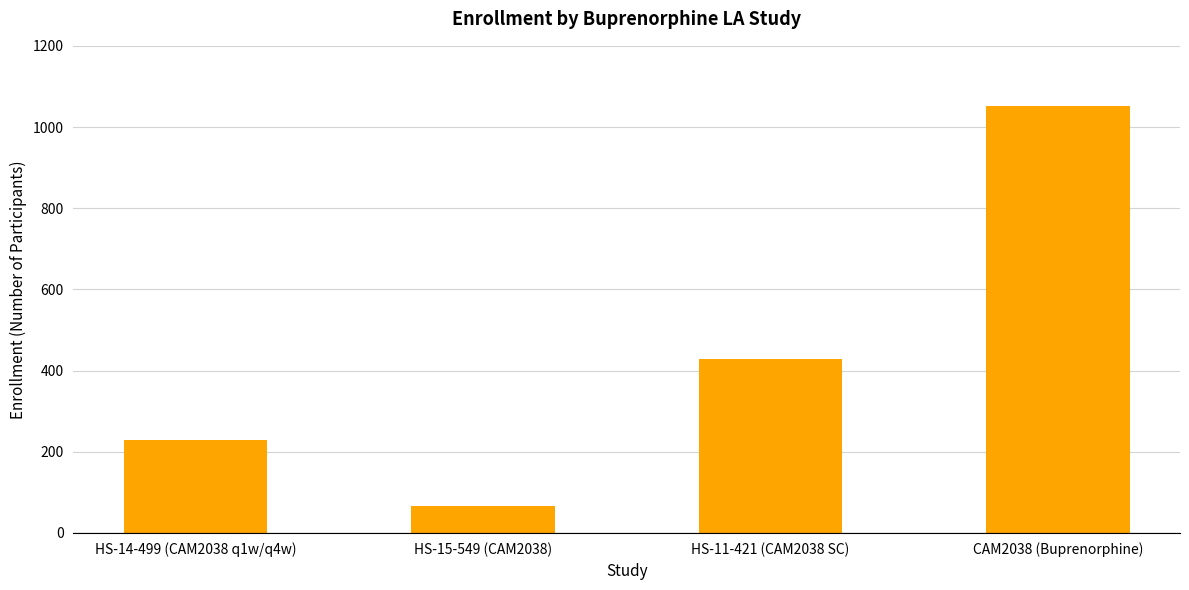

Rank the categories by value from lowest to highest.

HS-15-549 (CAM2038), HS-14-499 (CAM2038 q1w/q4w), HS-11-421 (CAM2038 SC), CAM2038 (Buprenorphine)